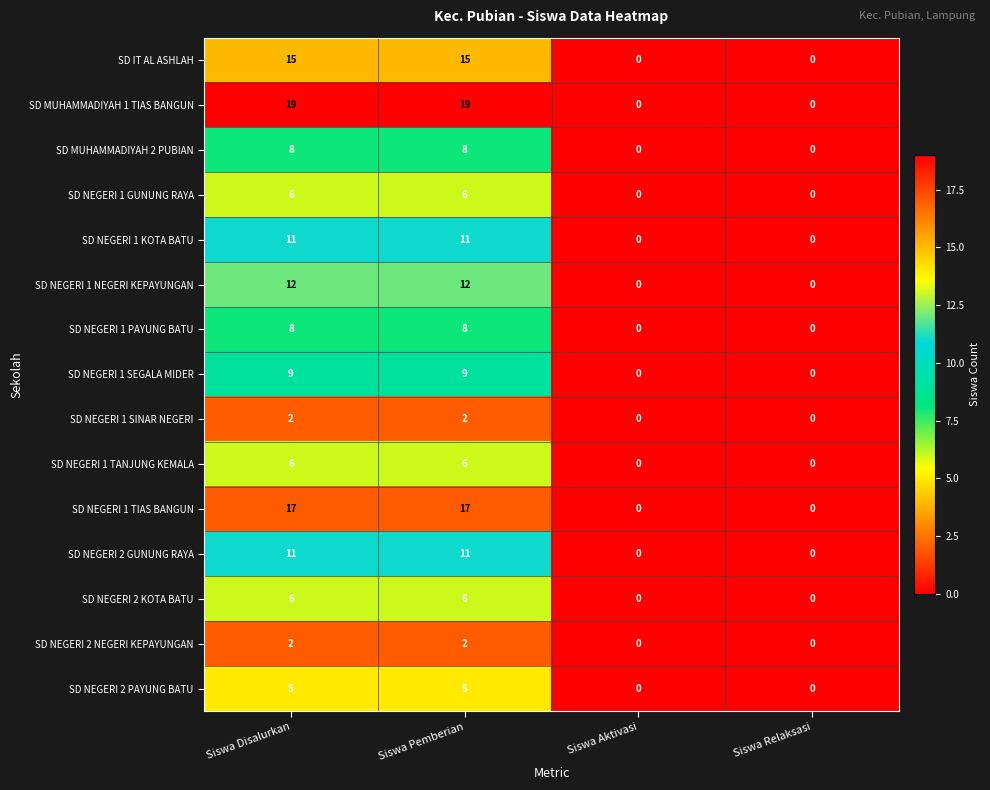

How many series are shown in this chart?

15